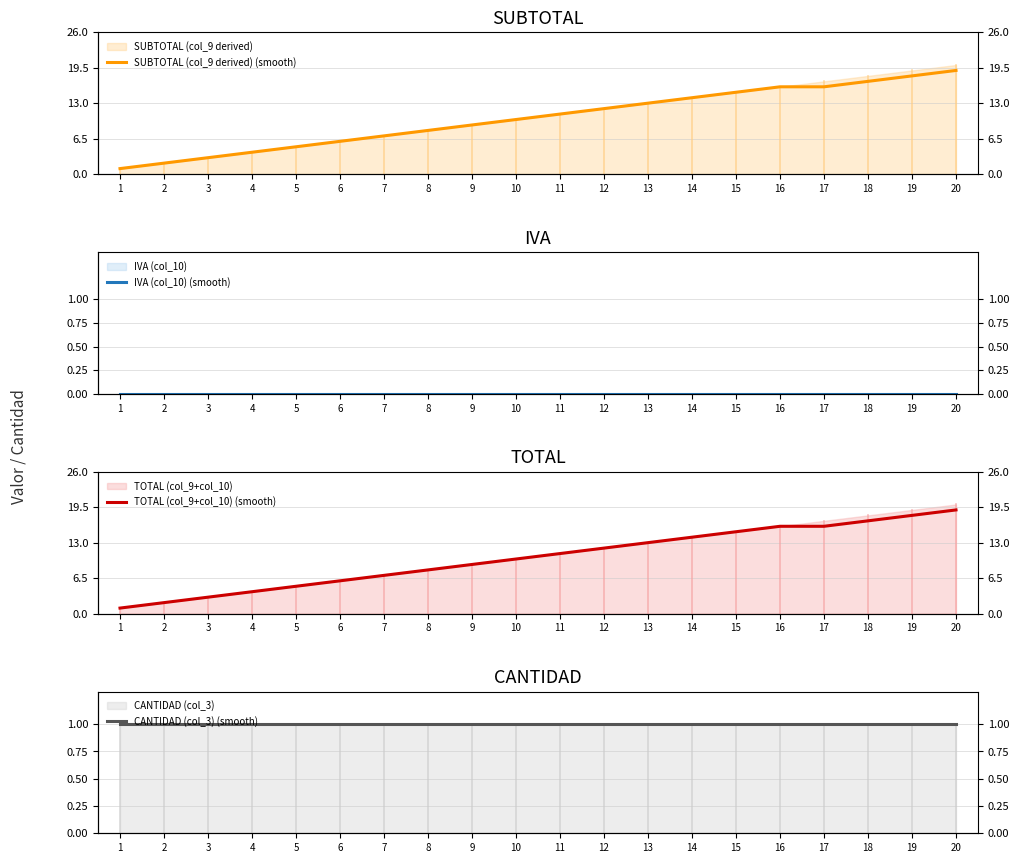

Rank the categories by TOTAL (col_9+col_10) (smooth) value from highest to lowest.

20, 19, 18, 16, 17, 15, 14, 13, 12, 11, 10, 9, 8, 7, 6, 5, 4, 3, 2, 1